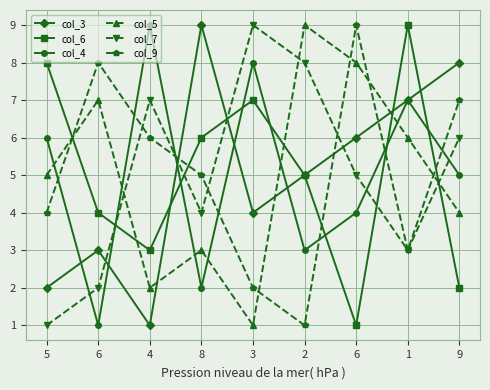

What is the difference between the maximum and minimum values in the col_5 series?

8